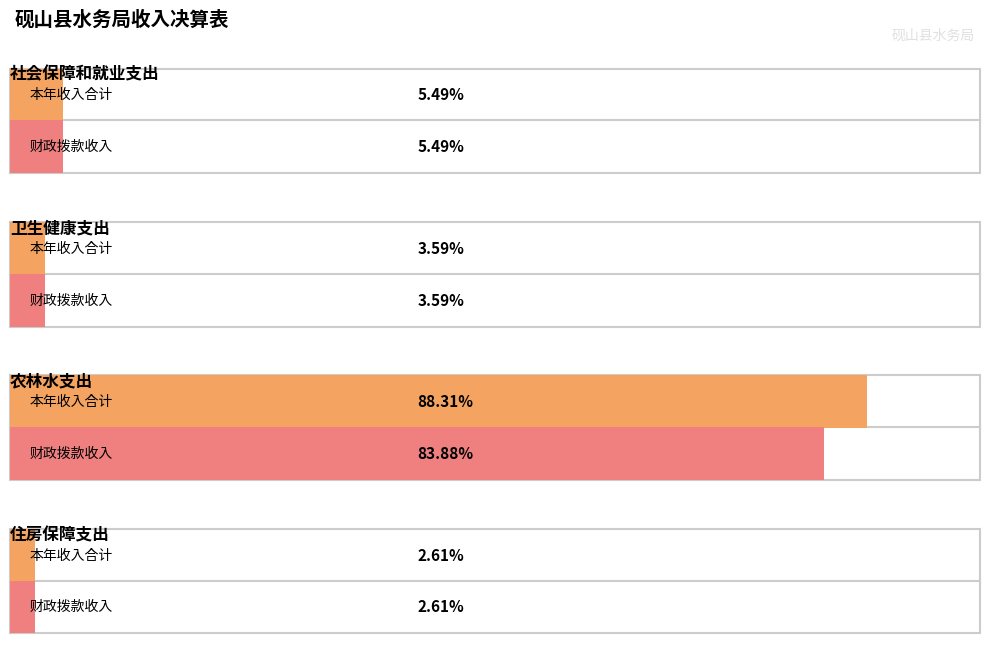

True or false: 财政拨款收入 has a value of 1570711.5 at 社会保障和就业支出.

False